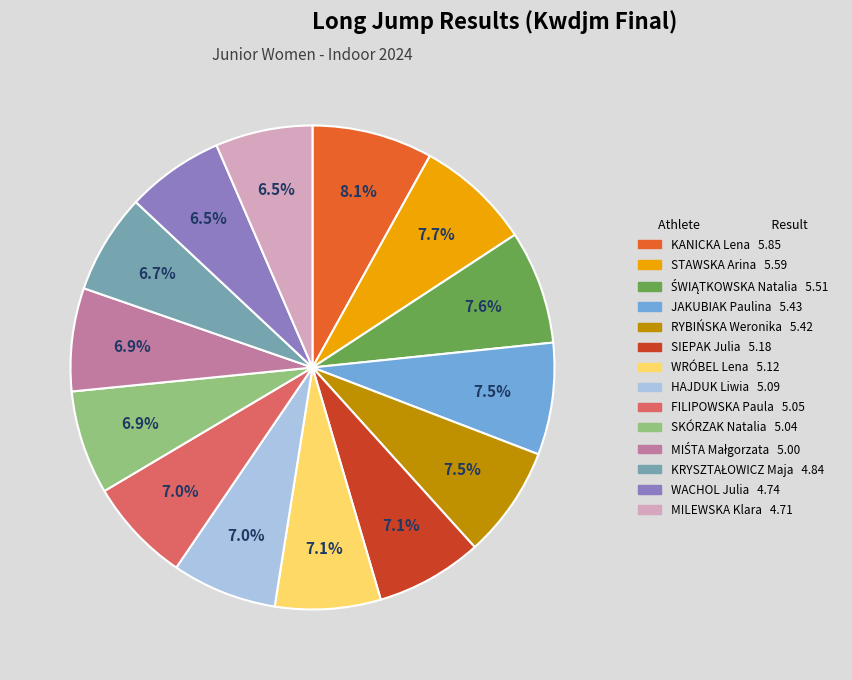

Is KANICKA Lena the majority of the pie?

No